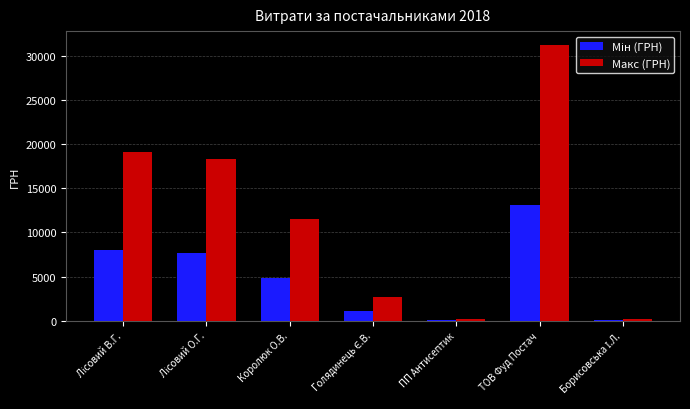

Is it true that Макс (ГРН) equals 10302.0 at ТОВ Фуд Постач?

False